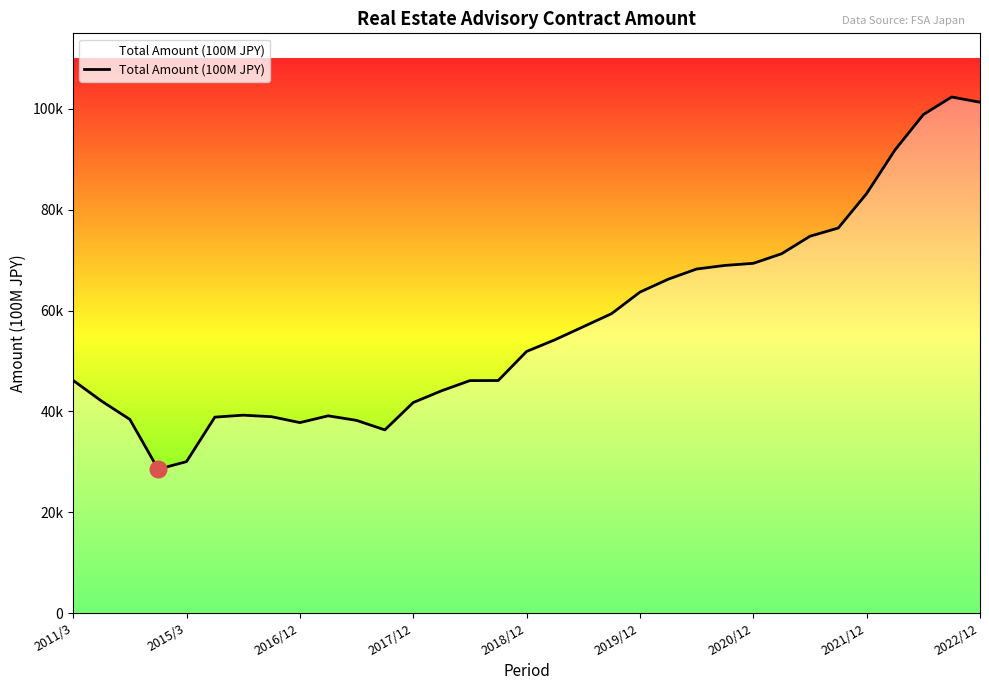

How many points are lower than both their immediate neighbors (excluding endpoints)?

3